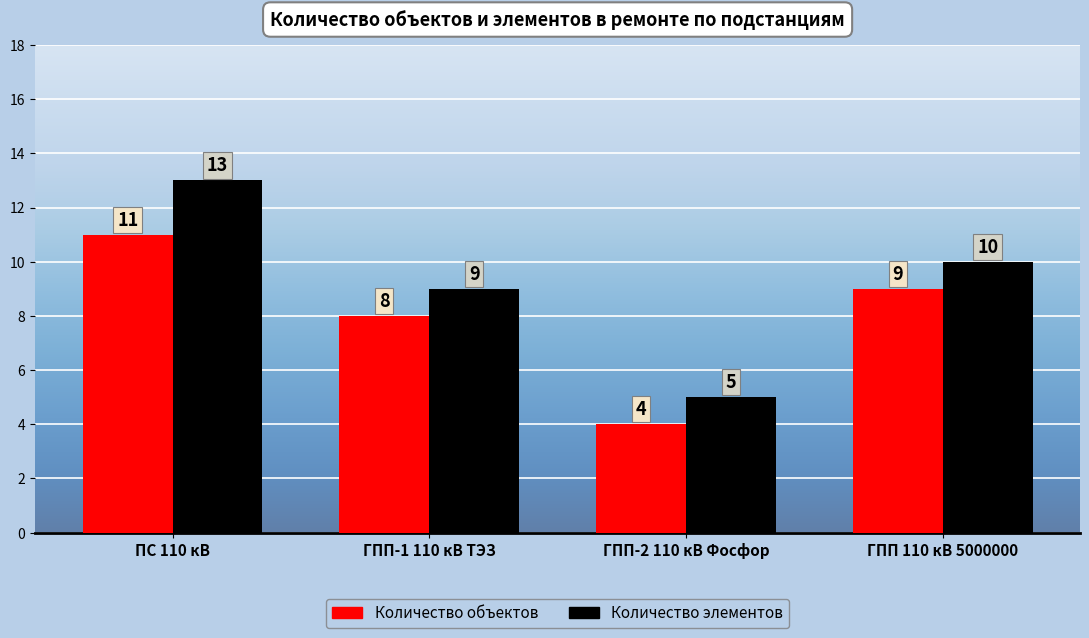

The value of Количество объектов at ПС 110 кВ is 19. True or false?

False